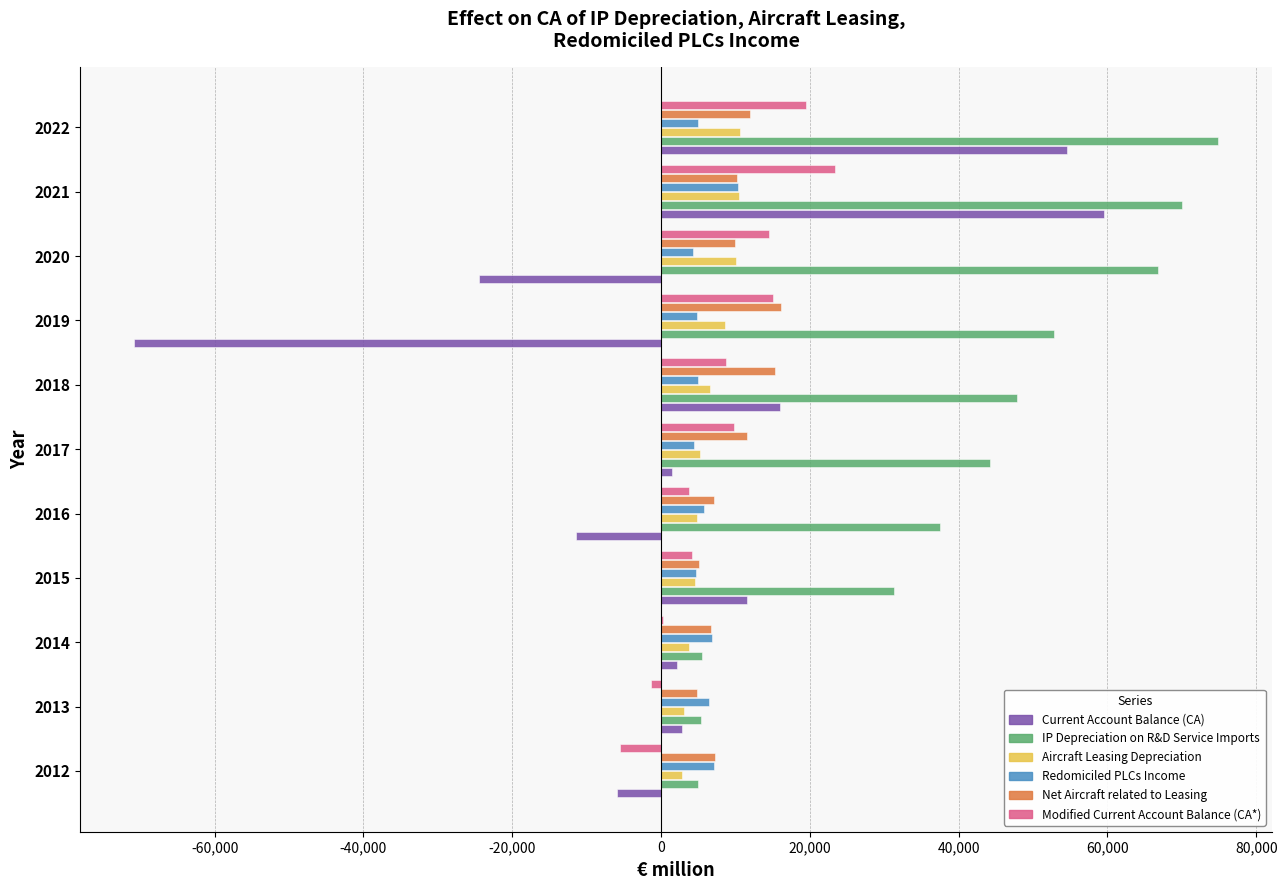

Which category has the highest value across all series?

2022